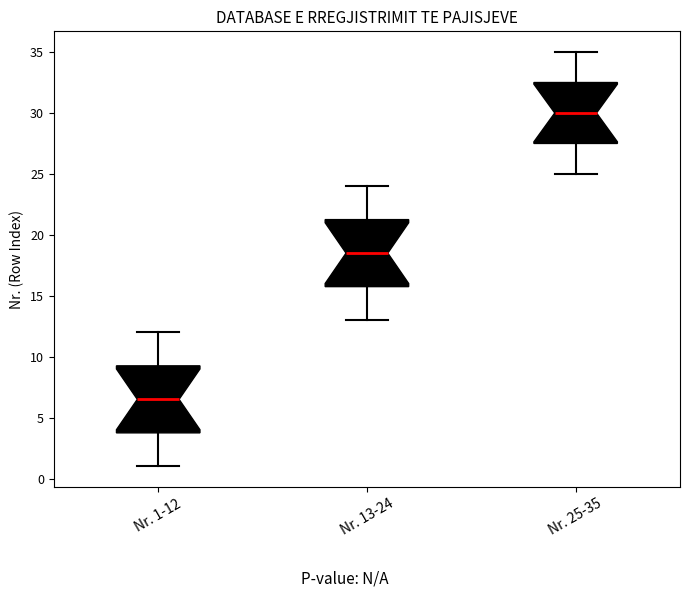

Reading left to right, read every box against the y-axis: the position of its median line, the range the box covers, and the ends of its whiskers. The values are not printed on the chart, so give them approximately, as read against the axis.

Nr. 1-12: median 6.5, box 4.0 to 9.5, whiskers 1.0 to 12.0
Nr. 13-24: median 18.5, box 16.0 to 21.5, whiskers 13.0 to 24.0
Nr. 25-35: median 30.0, box 27.5 to 32.5, whiskers 25.0 to 35.0